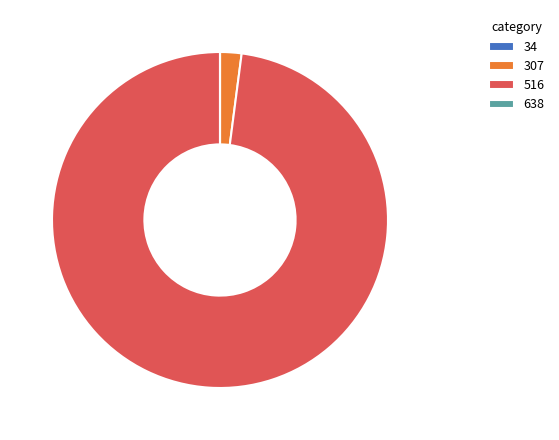

Which slice represents more than half of the pie?

516